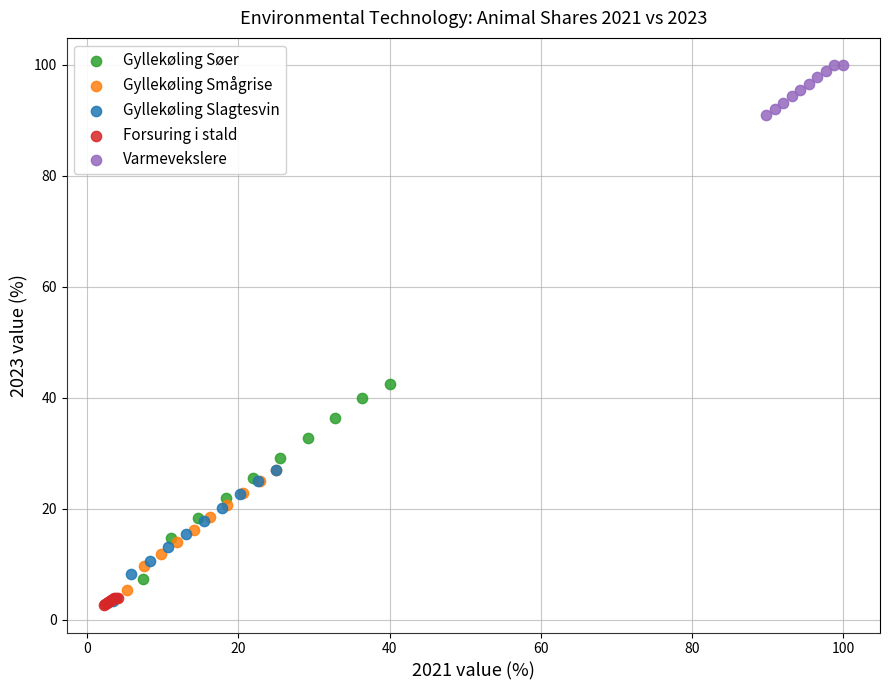

Which series reaches the maximum Y coordinate?

Varmevekslere